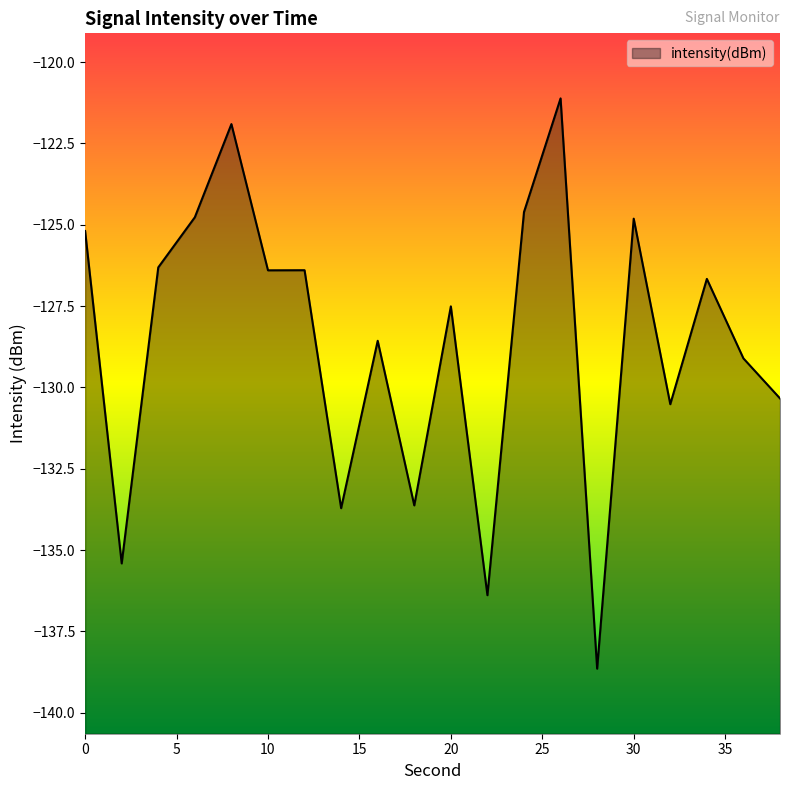

True or false: the data shows -138.6 at 28.

True